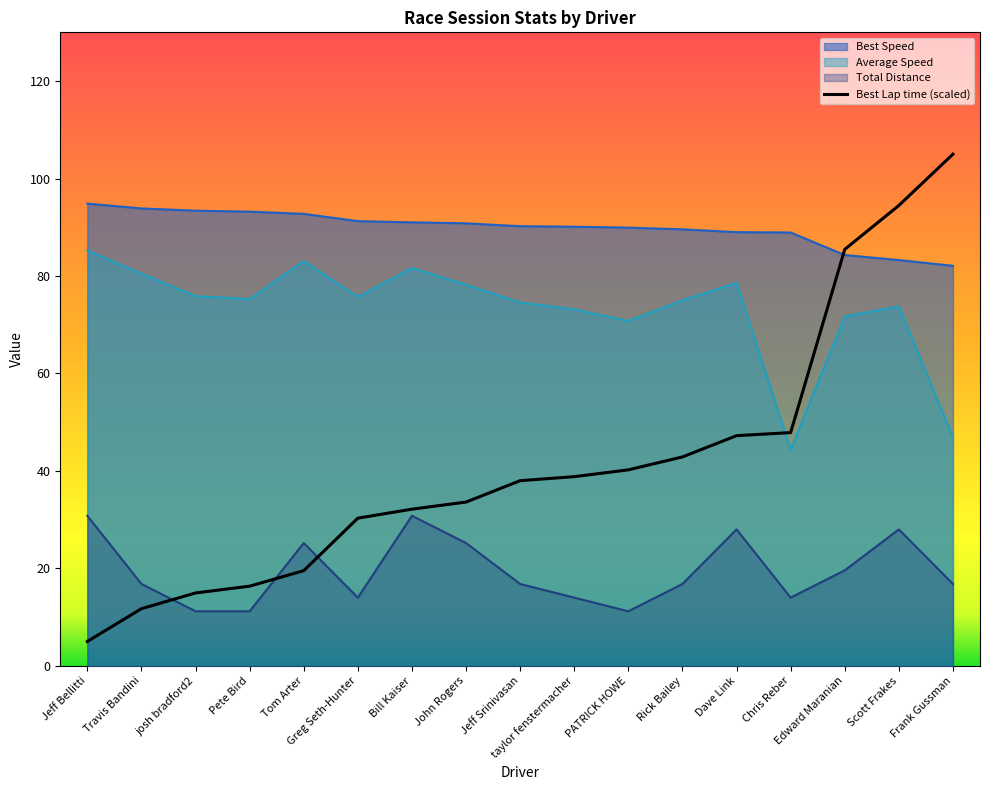

What is the difference between the highest and lowest values at Bill Kaiser?

60.2